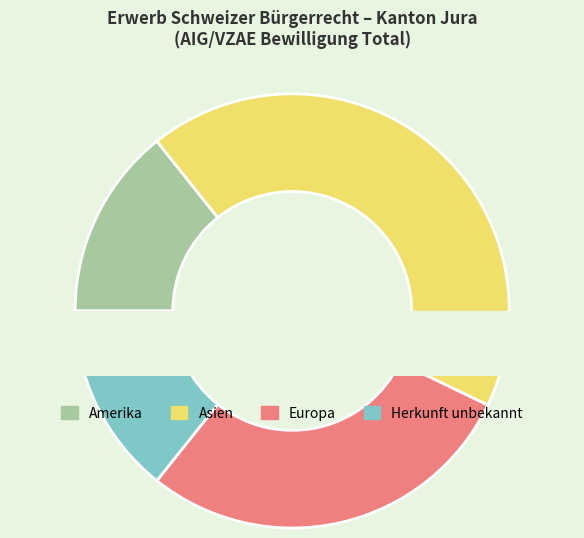

Which category has the biggest portion of the pie?

Asien